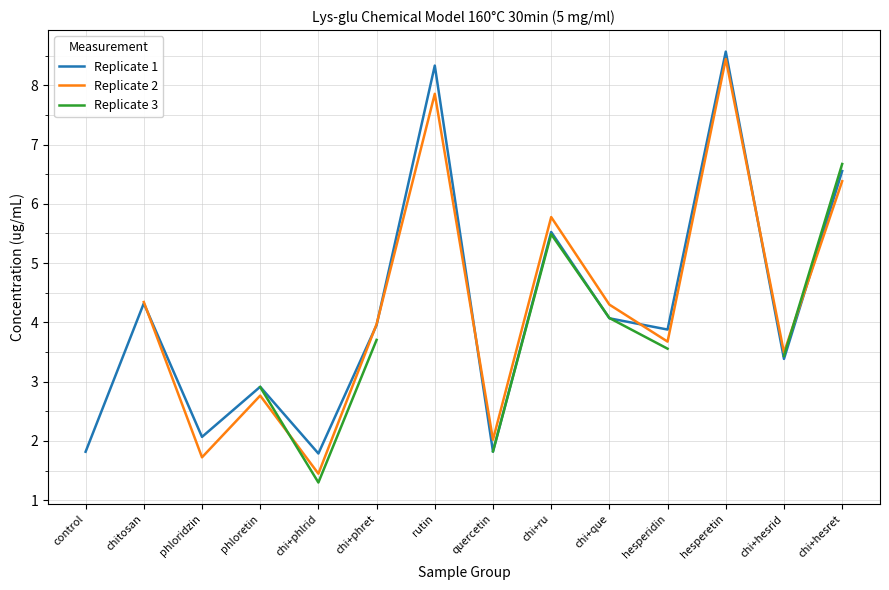

How many values in the Replicate 3 series are below 3?

3